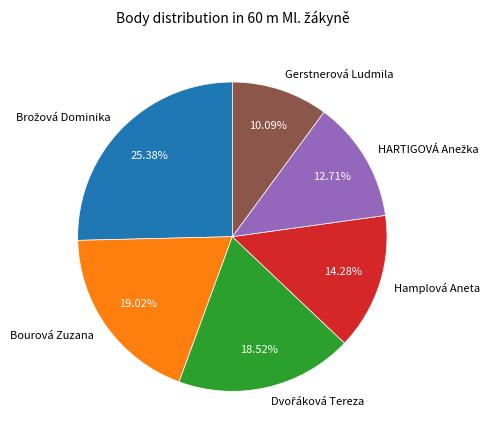

To the nearest percent, what is the average slice percentage?

17%